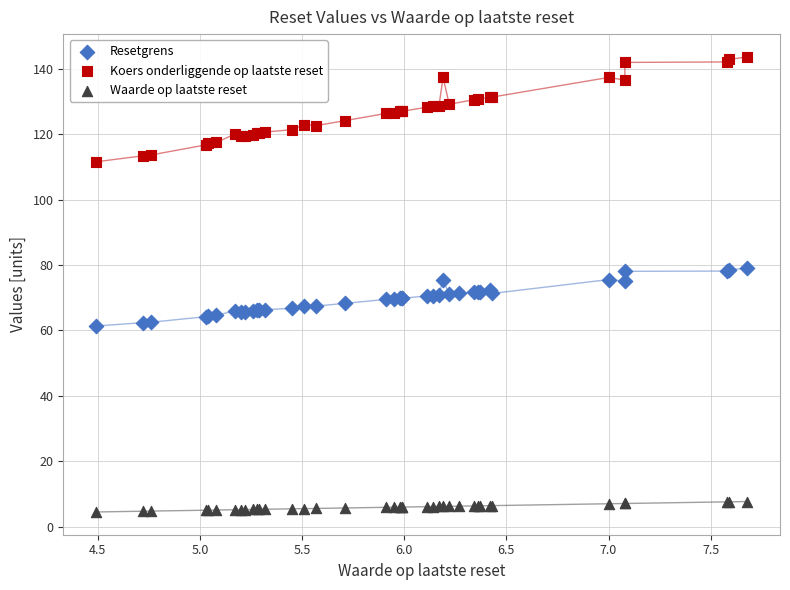

Which series reaches the minimum Y coordinate?

Waarde op laatste reset